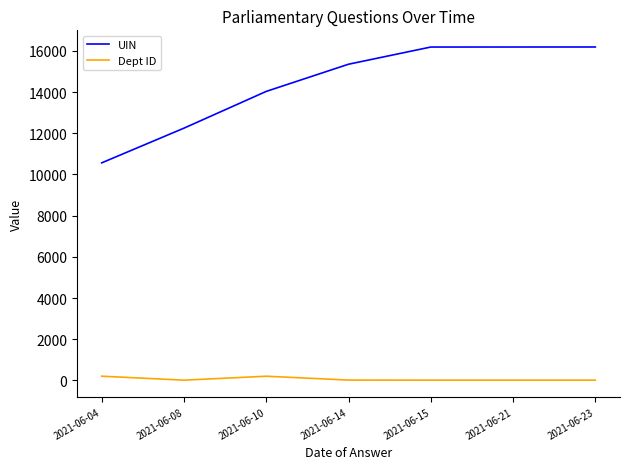

What is the lowest value of the UIN series?

10565